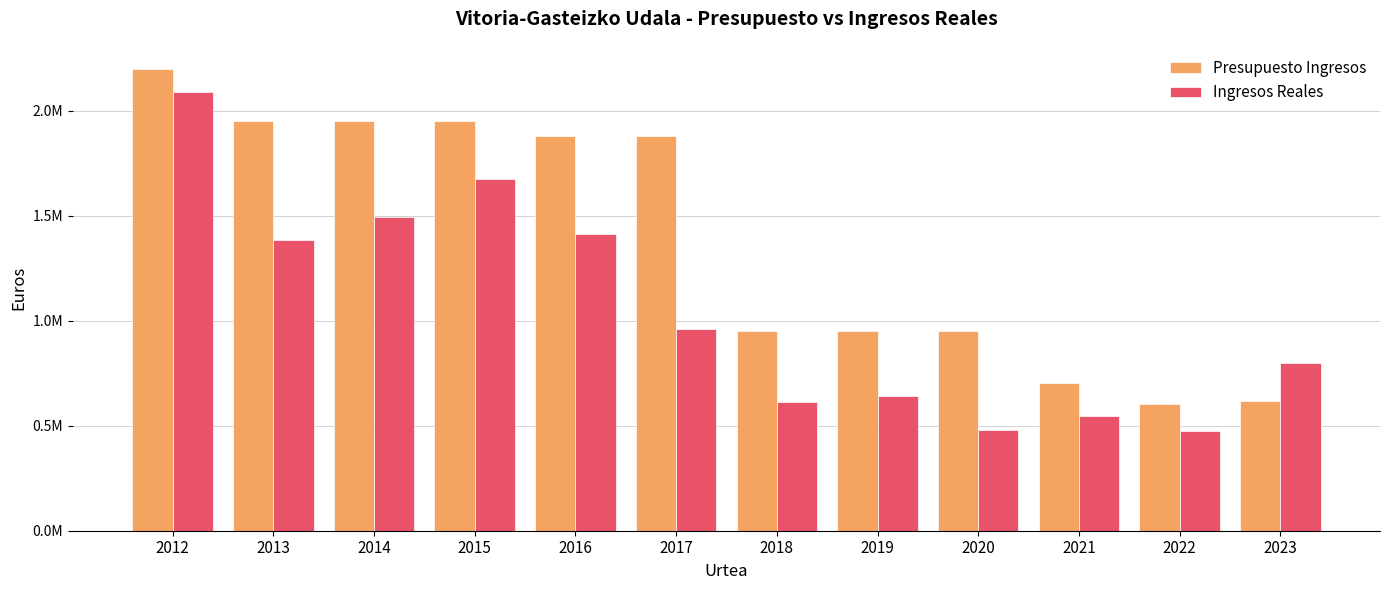

What is the difference between the maximum and second lowest values in the Presupuesto Ingresos series?

1580000.0